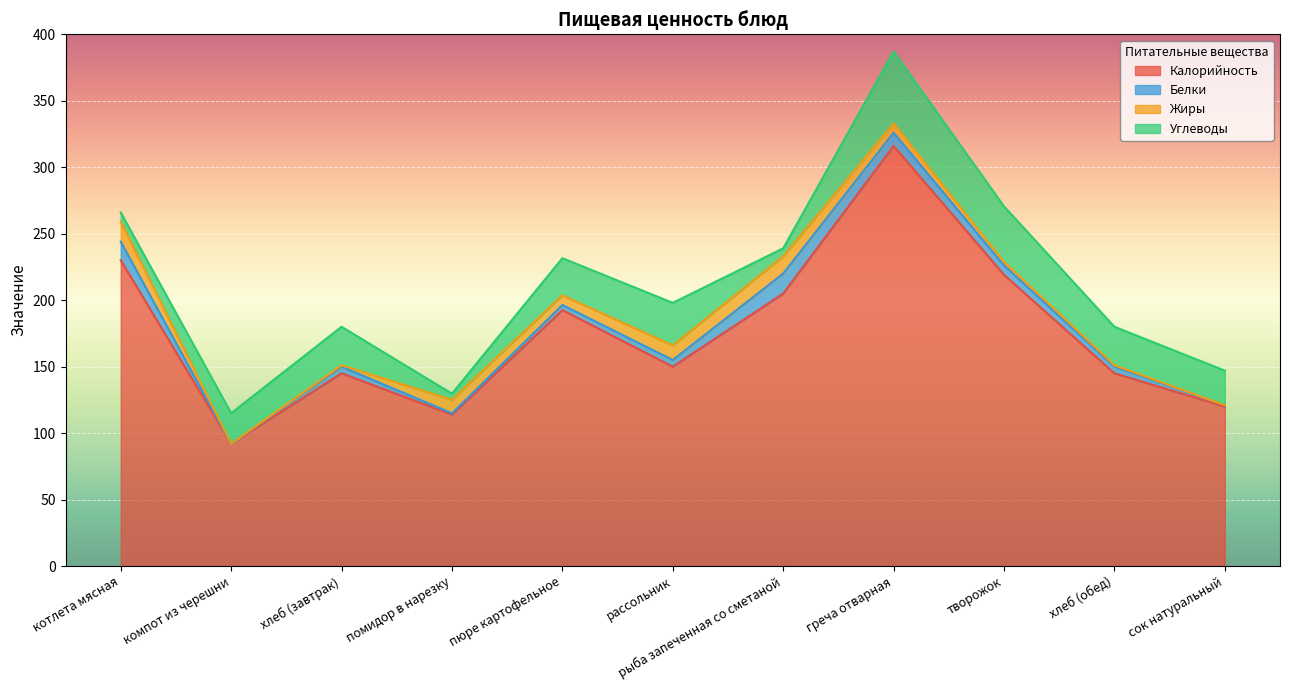

Reading right to left, extract all data points from this chart.

Калорийность: сок натуральный=120.0	хлеб (обед)=145.0	творожок=219.1	греча отварная=316.0	рыба запеченная со сметаной=205.0	рассольник=150.0	пюре картофельное=192.6	помидор в нарезку=113.9	хлеб (завтрак)=145.0	компот из черешни=92.0	котлета мясная=230.0
Белки: сок натуральный=1.0	хлеб (обед)=5.0	творожок=7.1	греча отварная=10.0	рыба запеченная со сметаной=15.0	рассольник=5.0	пюре картофельное=3.8	помидор в нарезку=1.0	хлеб (завтрак)=5.0	компот из черешни=0.0	котлета мясная=14.0
Жиры: сок натуральный=0.0	хлеб (обед)=1.0	творожок=2.6	греча отварная=7.0	рыба запеченная со сметаной=13.0	рассольник=11.0	пюре картофельное=7.3	помидор в нарезку=10.2	хлеб (завтрак)=1.0	компот из черешни=0.0	котлета мясная=15.0
Углеводы: сок натуральный=26.0	хлеб (обед)=29.0	творожок=41.8	греча отварная=54.0	рыба запеченная со сметаной=6.0	рассольник=32.0	пюре картофельное=27.9	помидор в нарезку=4.6	хлеб (завтрак)=29.0	компот из черешни=23.0	котлета мясная=7.0